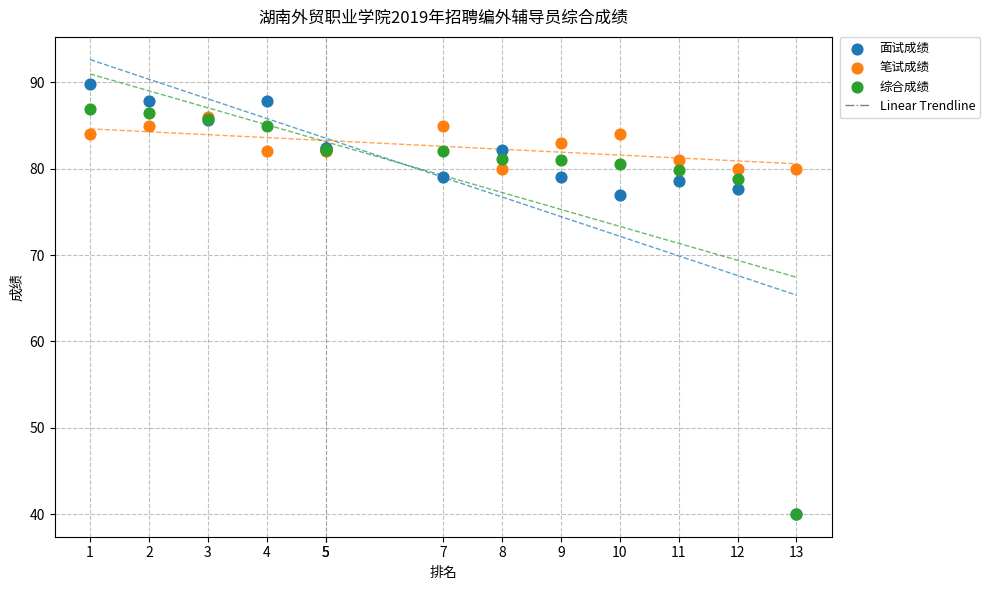

Across all series, what Y value is closest to 64?

77.0